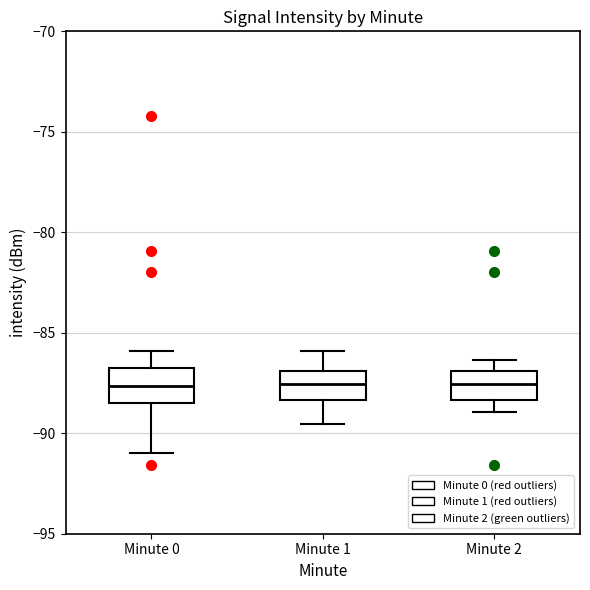

Reading left to right, read every box against the y-axis: the position of its median line, the range the box covers, and the ends of its whiskers. The values are not printed on the chart, so give them approximately, as read against the axis.

Minute 0: median -87.5, box -88.5 to -86.5, whiskers -91.0 to -86.0
Minute 1: median -87.5, box -88.5 to -87.0, whiskers -89.5 to -86.0
Minute 2: median -87.5, box -88.5 to -87.0, whiskers -89.0 to -86.5